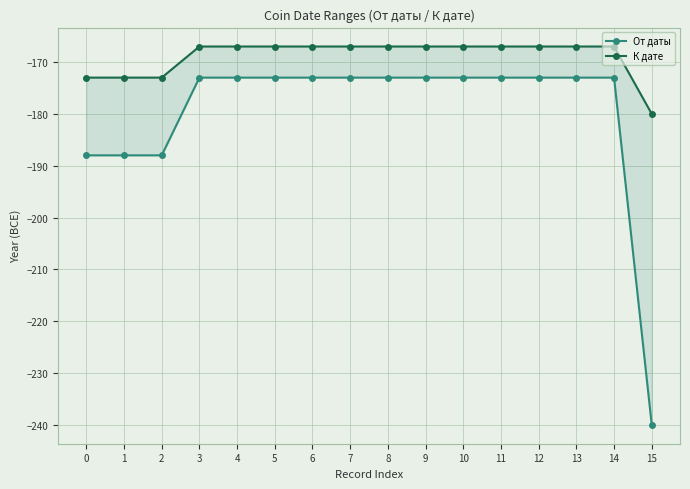

Rank the series at 13 from lowest to highest value.

От даты, К дате